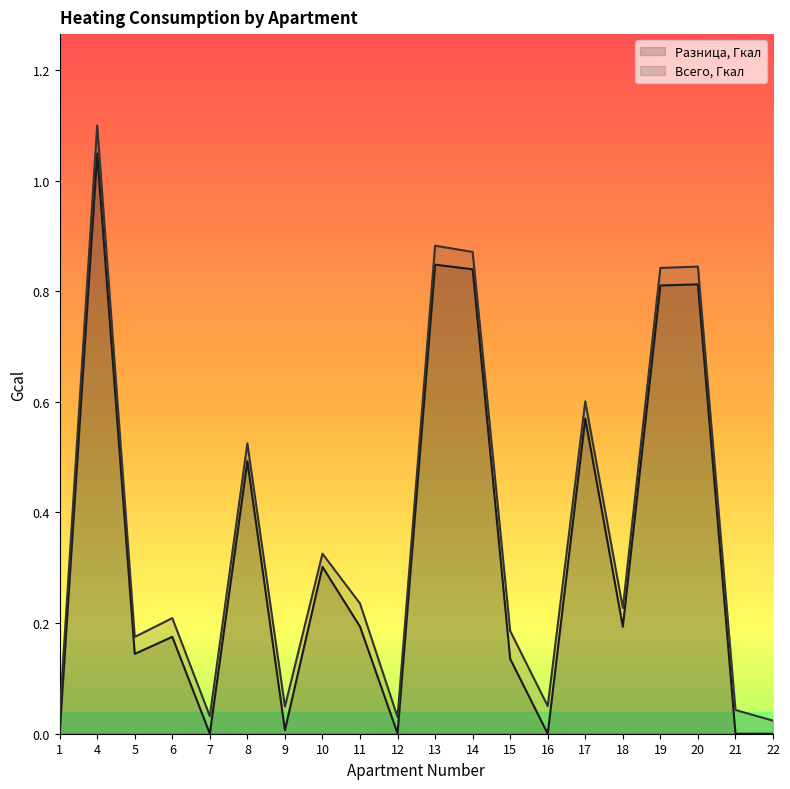

At which category does the chart reach its peak across all series?

4